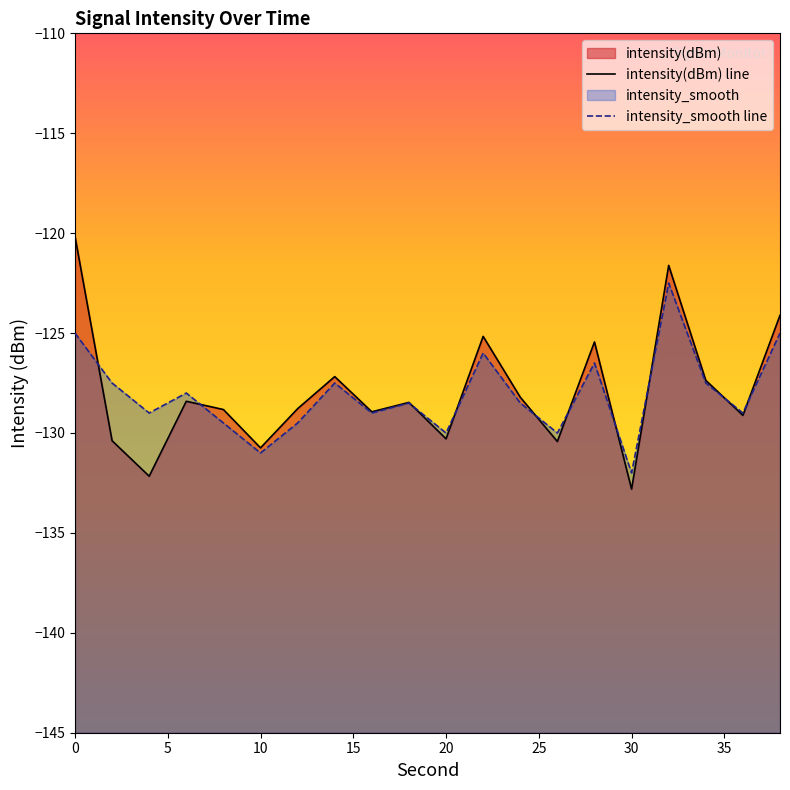

Does the chart have visible grid lines?

No